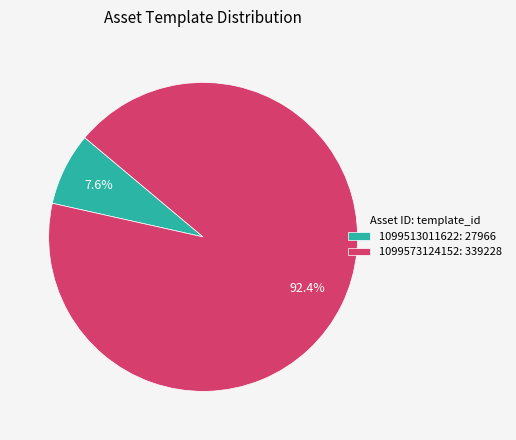

Which slice represents more than half of the pie?

1099573124152